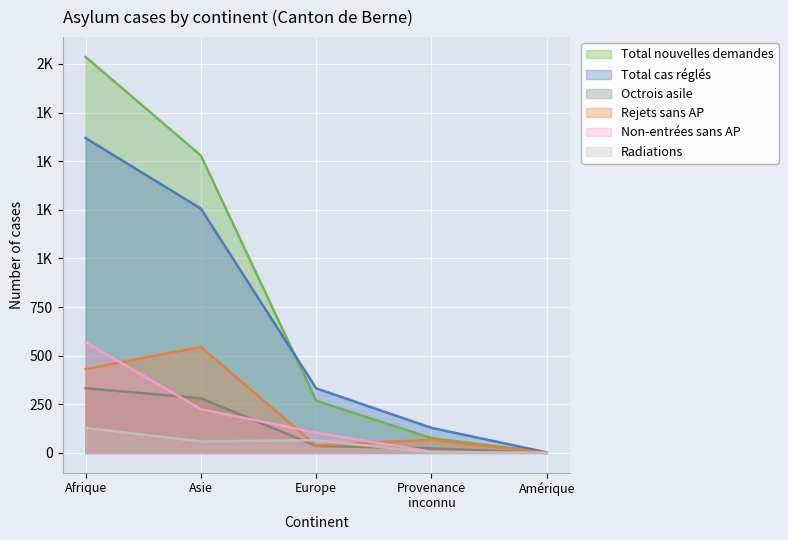

What is the label of the 1st point from the right?

Amérique